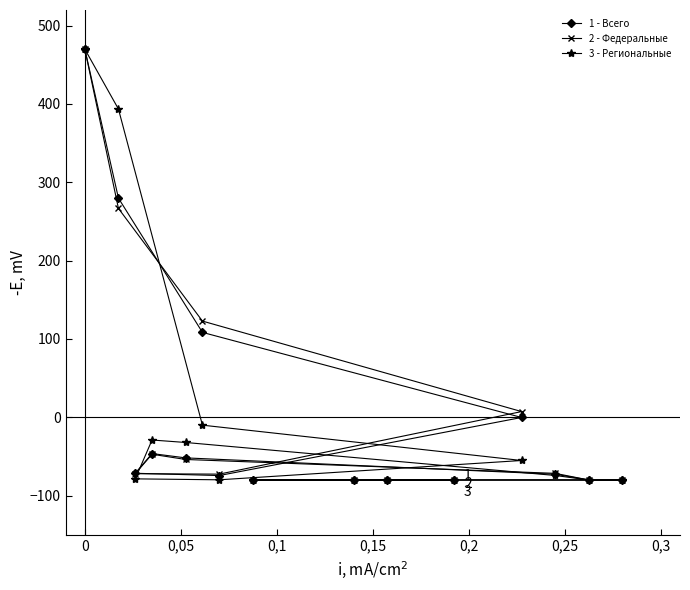

In 3 - Региональные, how many points are higher than both neighbors (excluding endpoints)?

1